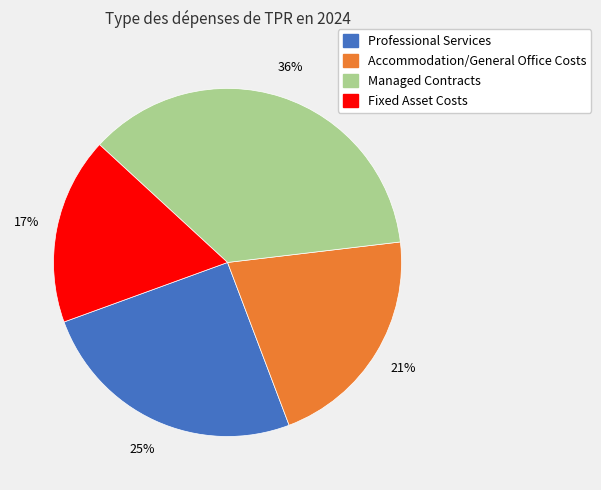

Is there a majority slice in this chart?

No